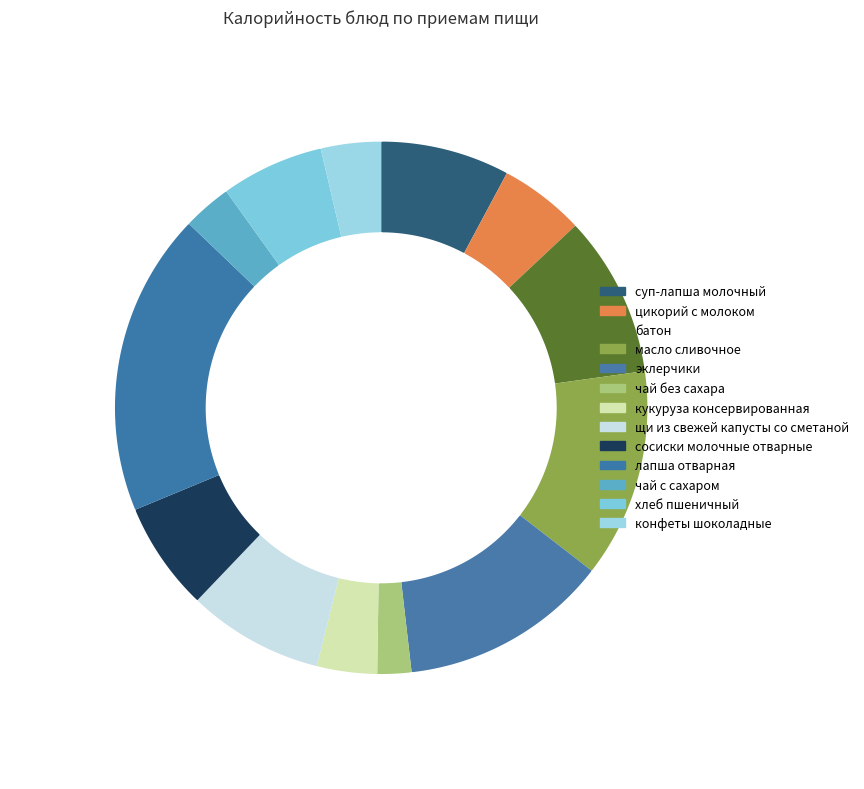

To the nearest percent, what is the combined percentage of чай с сахаром and масло сливочное?

16%